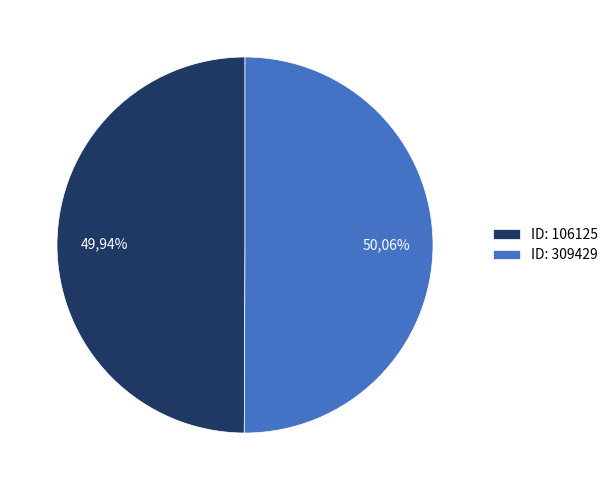

Do 309429 and 106125 together represent more than half of the pie?

Yes